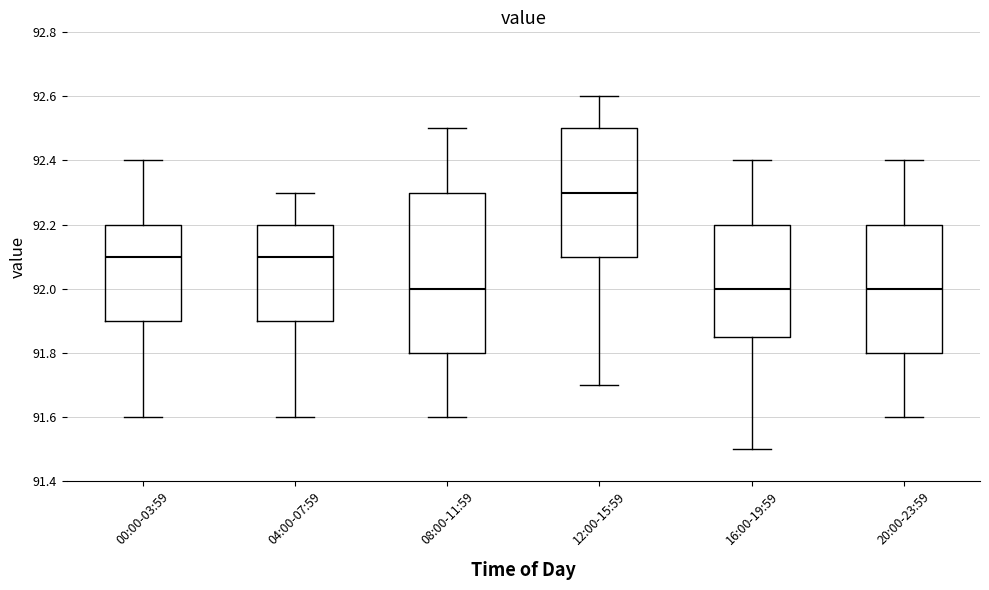

Reading left to right, read every box against the y-axis: the position of its median line, the range the box covers, and the ends of its whiskers. The values are not printed on the chart, so give them approximately, as read against the axis.

00:00-03:59: median 92.10, box 91.90 to 92.20, whiskers 91.60 to 92.40
04:00-07:59: median 92.10, box 91.90 to 92.20, whiskers 91.60 to 92.30
08:00-11:59: median 92.00, box 91.80 to 92.30, whiskers 91.60 to 92.50
12:00-15:59: median 92.30, box 92.10 to 92.50, whiskers 91.70 to 92.60
16:00-19:59: median 92.00, box 91.86 to 92.20, whiskers 91.50 to 92.40
20:00-23:59: median 92.00, box 91.80 to 92.20, whiskers 91.60 to 92.40